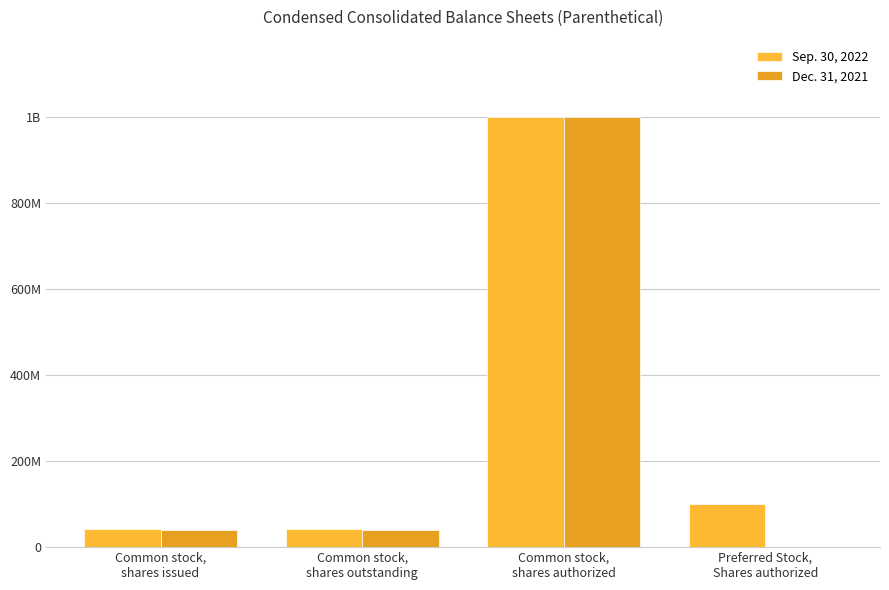

What is the difference between the maximum and minimum values in the Dec. 31, 2021 series?

1000000000